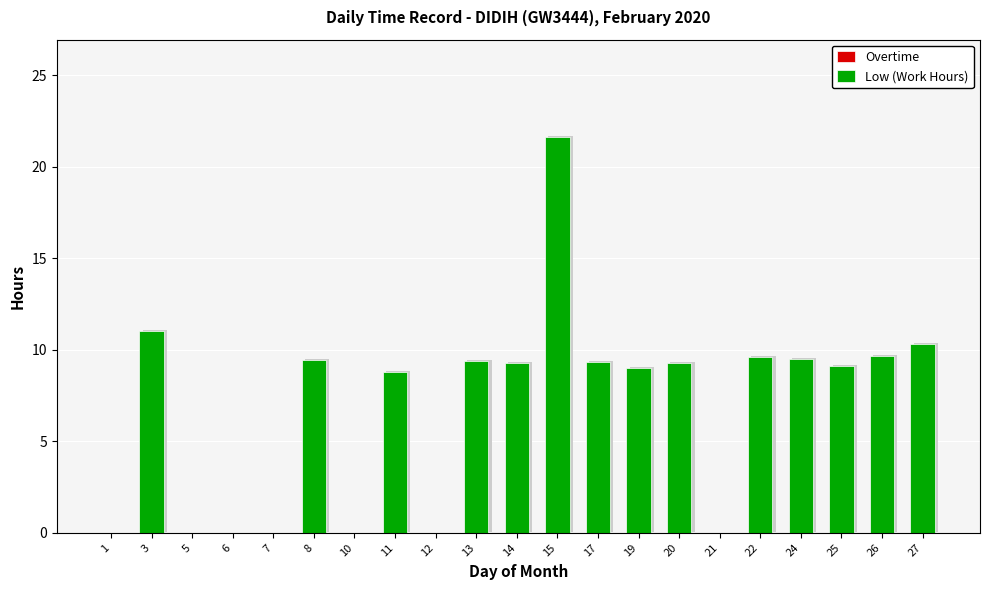

What is the value of the Low (Work Hours) bar at the 11th from the left?

9.3